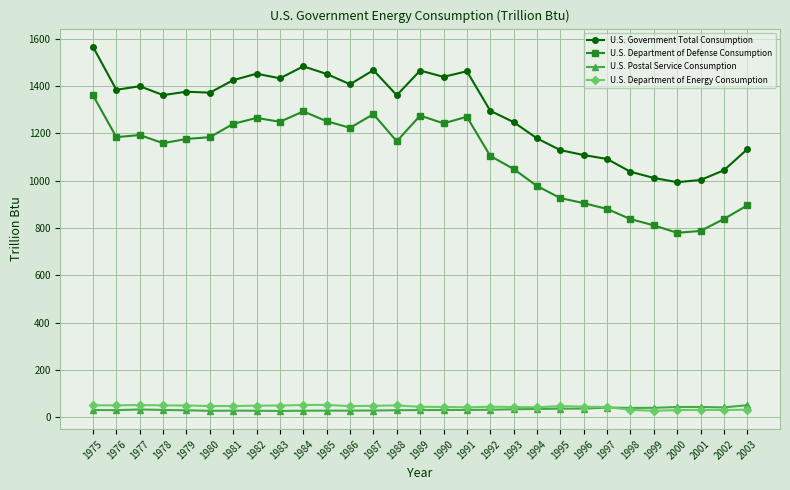

What is the maximum value for U.S. Postal Service Consumption?

50.9